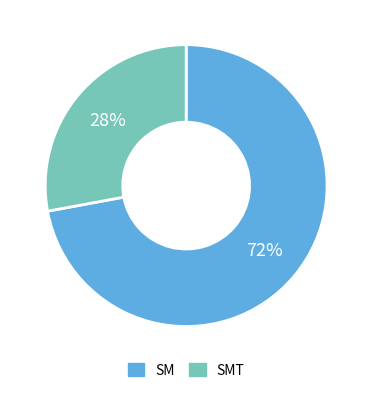

What is the largest slice in the pie chart?

SM